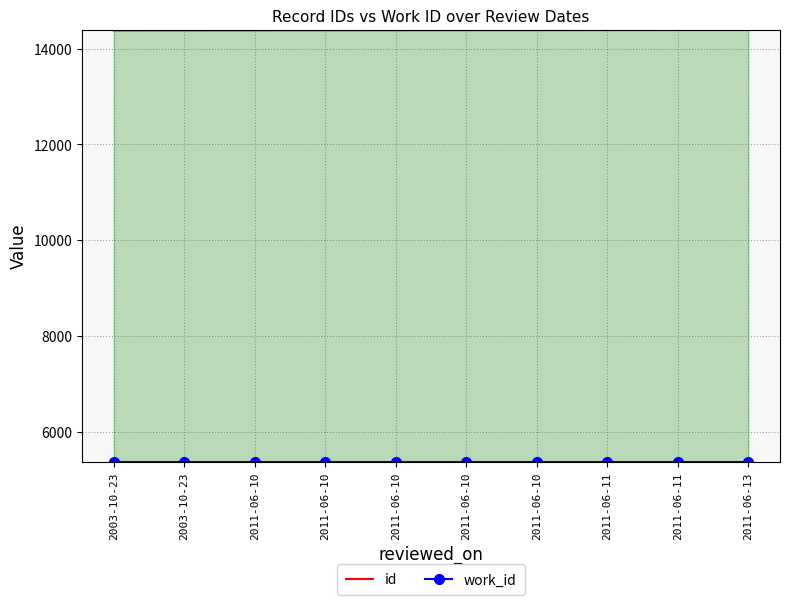

Which series changed the most between 2011-06-10 and 2011-06-10?

id